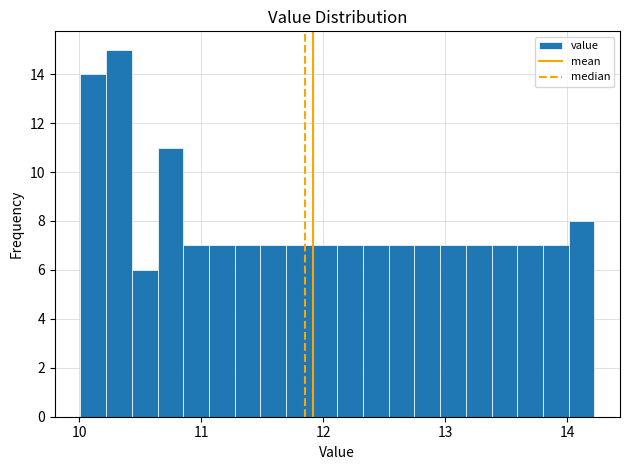

Around what value on the x-axis is the tallest bar? Give the approximate position of its centre, as read against the axis.

10.3